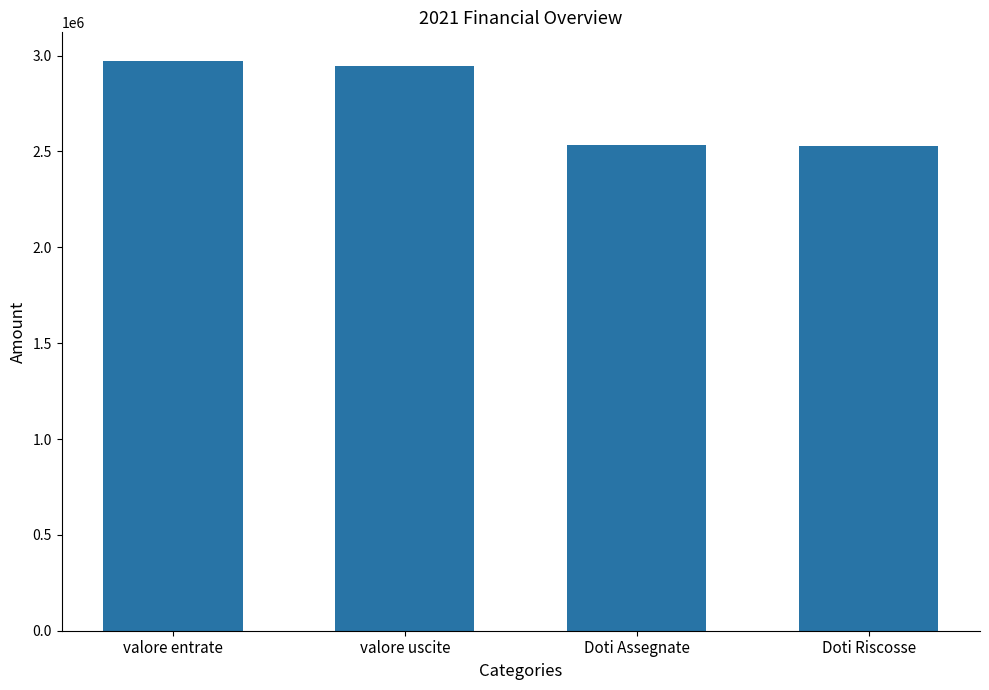

What is the average value?

2745892.4